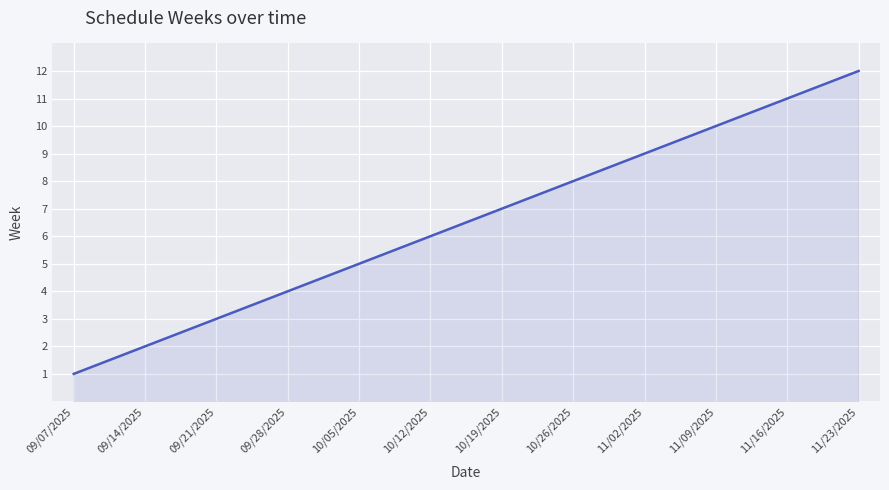

What is the ratio of the value at 10/05/2025 to the value at 11/02/2025?

0.6